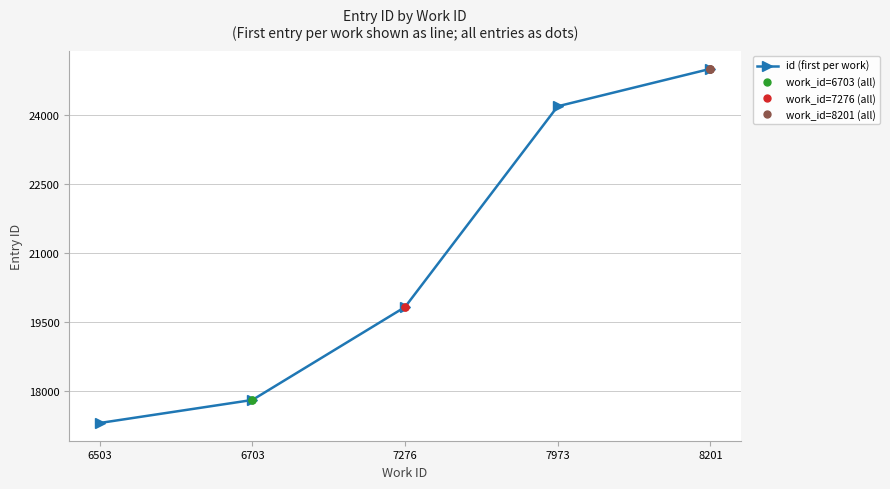

True or false: the data shows 19827 at 7276.

True